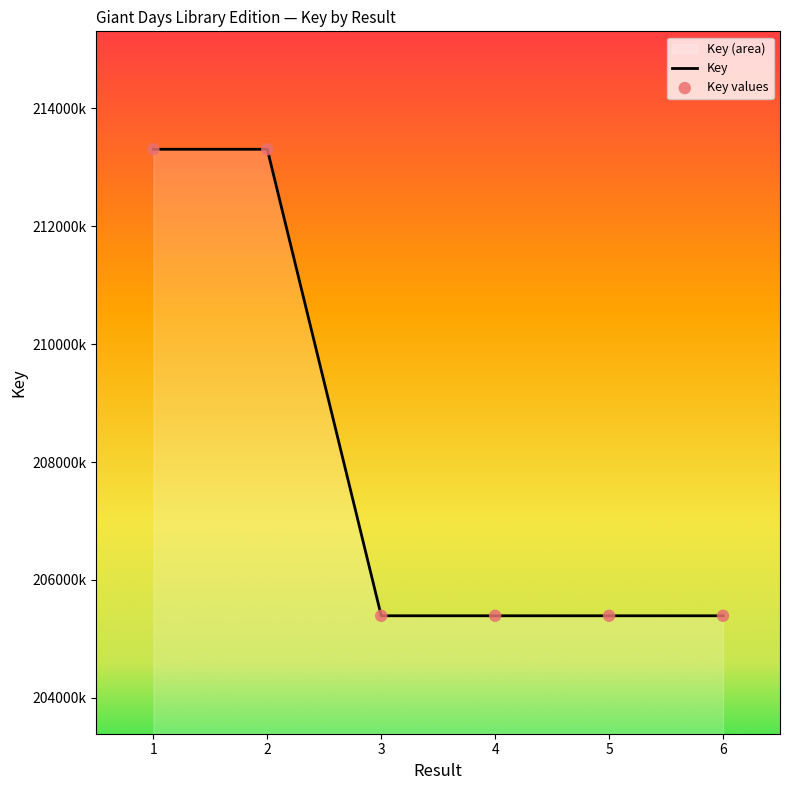

Approximately how many times larger is the value at 2 compared to 4?

1.0